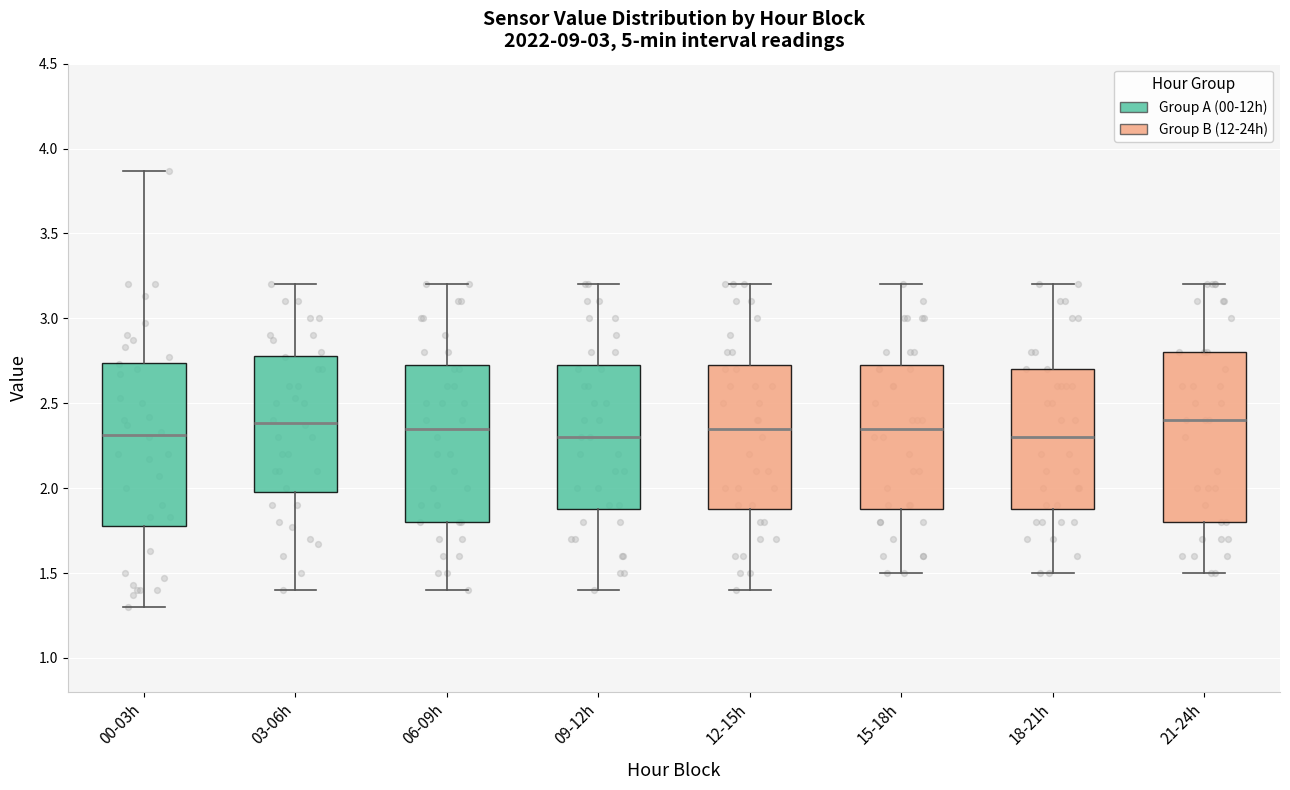

Reading left to right, transcribe this box plot: for each box, give where its median line is, the range the box spans, and where its two whiskers end, as read against the y-axis. The values are not printed on the chart, so give them approximately, as read against the axis.

00-03h: median 2.30, box 1.80 to 2.75, whiskers 1.30 to 3.85
03-06h: median 2.40, box 2.00 to 2.80, whiskers 1.40 to 3.20
06-09h: median 2.35, box 1.80 to 2.75, whiskers 1.40 to 3.20
09-12h: median 2.30, box 1.90 to 2.75, whiskers 1.40 to 3.20
12-15h: median 2.35, box 1.90 to 2.75, whiskers 1.40 to 3.20
15-18h: median 2.35, box 1.90 to 2.75, whiskers 1.50 to 3.20
18-21h: median 2.30, box 1.90 to 2.70, whiskers 1.50 to 3.20
21-24h: median 2.40, box 1.80 to 2.80, whiskers 1.50 to 3.20